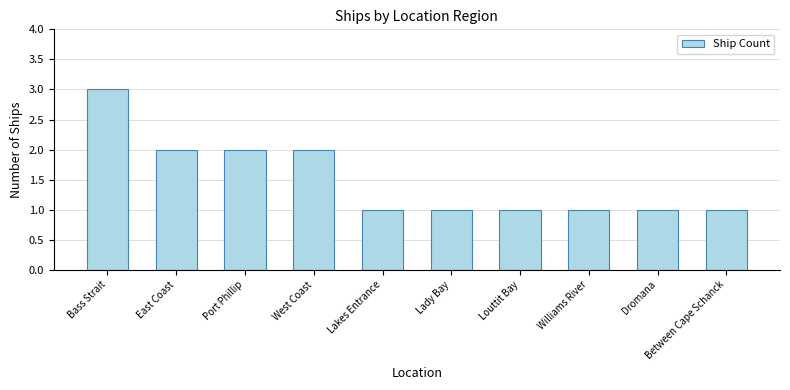

Which category has the highest value across all series?

Bass Strait